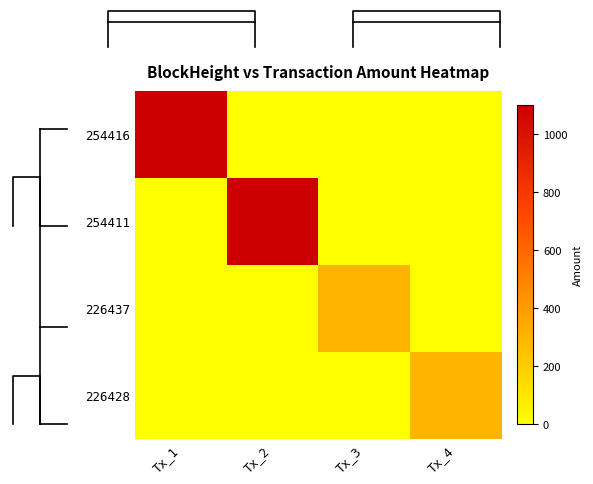

Which has a higher value, Tx_2 or Tx_4?

Tx_2